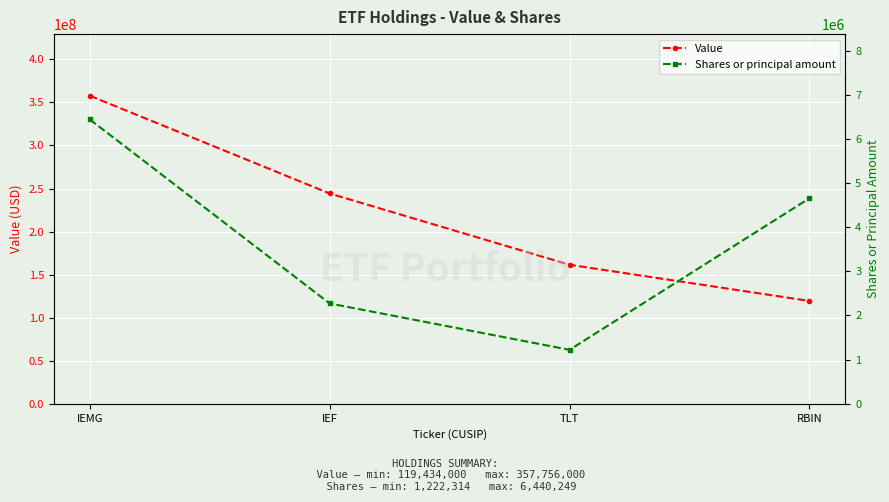

How many Value values are between 161443000 and 357756000?

3